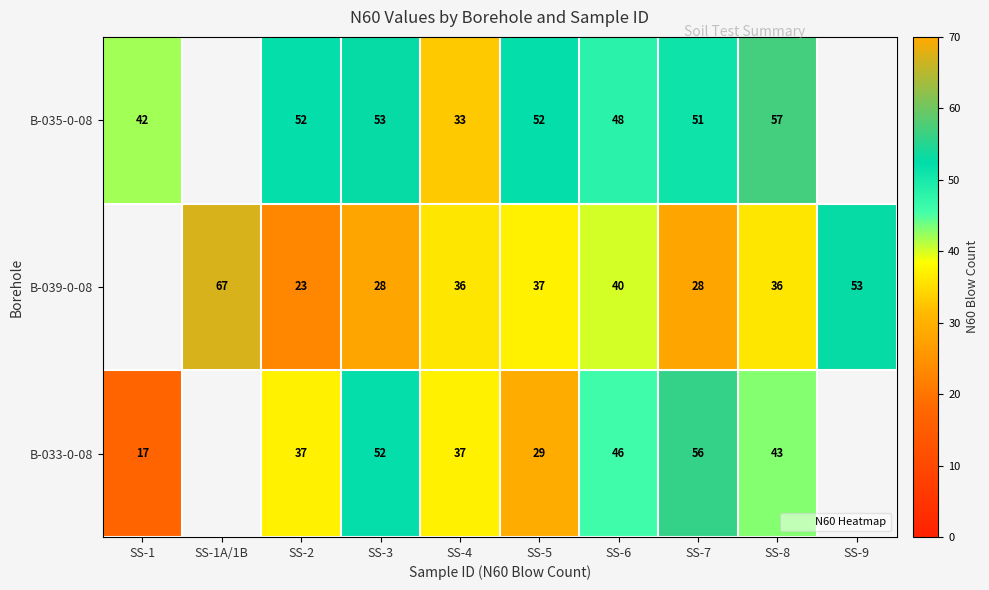

What value does the B-035-0-08 series have at SS-6?

48.0